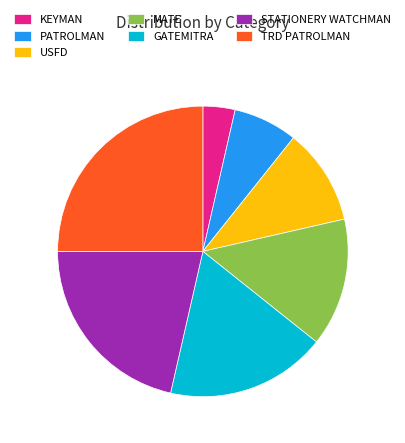

What is the ratio of the value at PATROLMAN to the value at STATIONERY WATCHMAN?

0.3